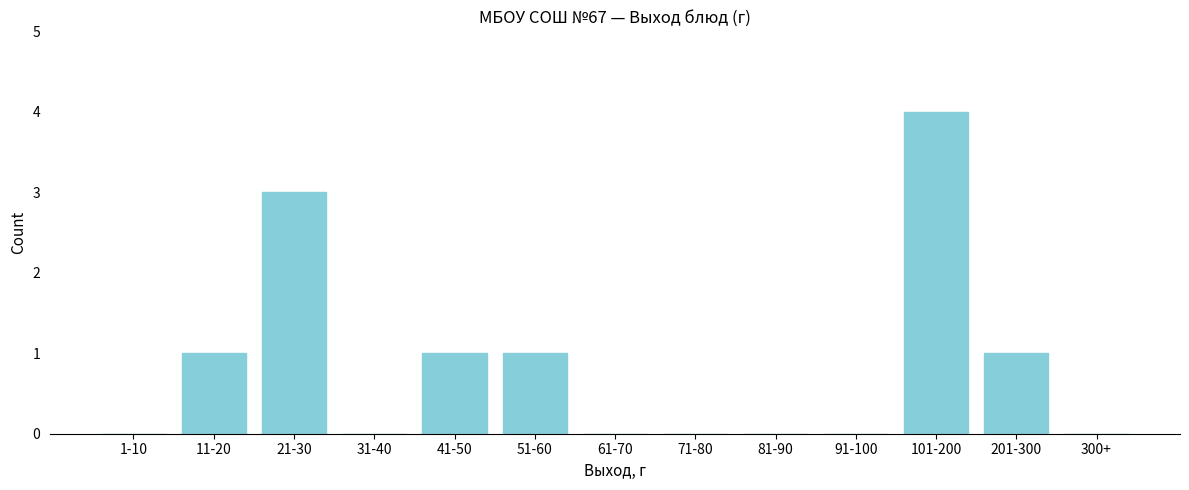

Reading left to right, what are all the values shown in this chart?

1-10=0	11-20=1	21-30=3	31-40=0	41-50=1	51-60=1	61-70=0	71-80=0	81-90=0	91-100=0	101-200=4	201-300=1	300+=0